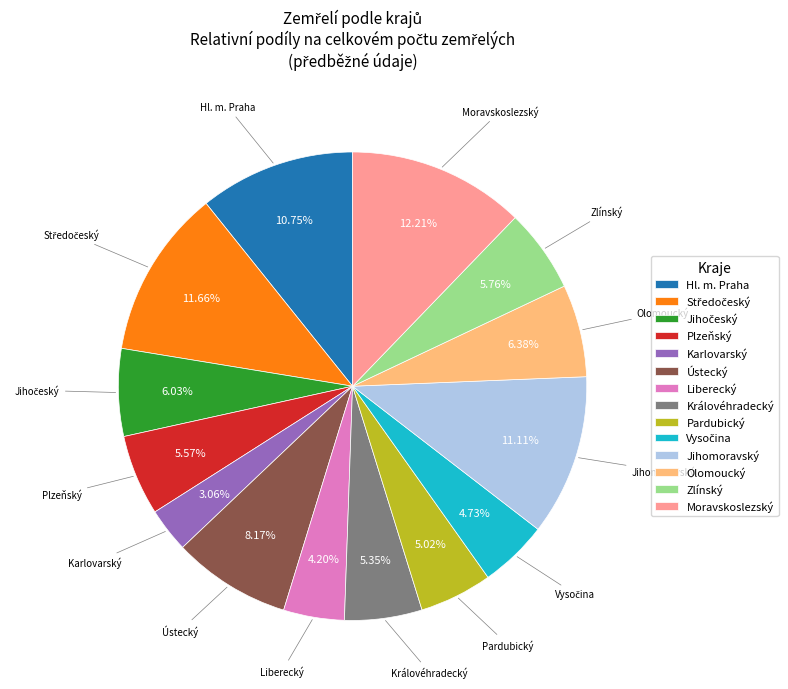

What is the largest slice in the pie chart?

Moravskoslezský